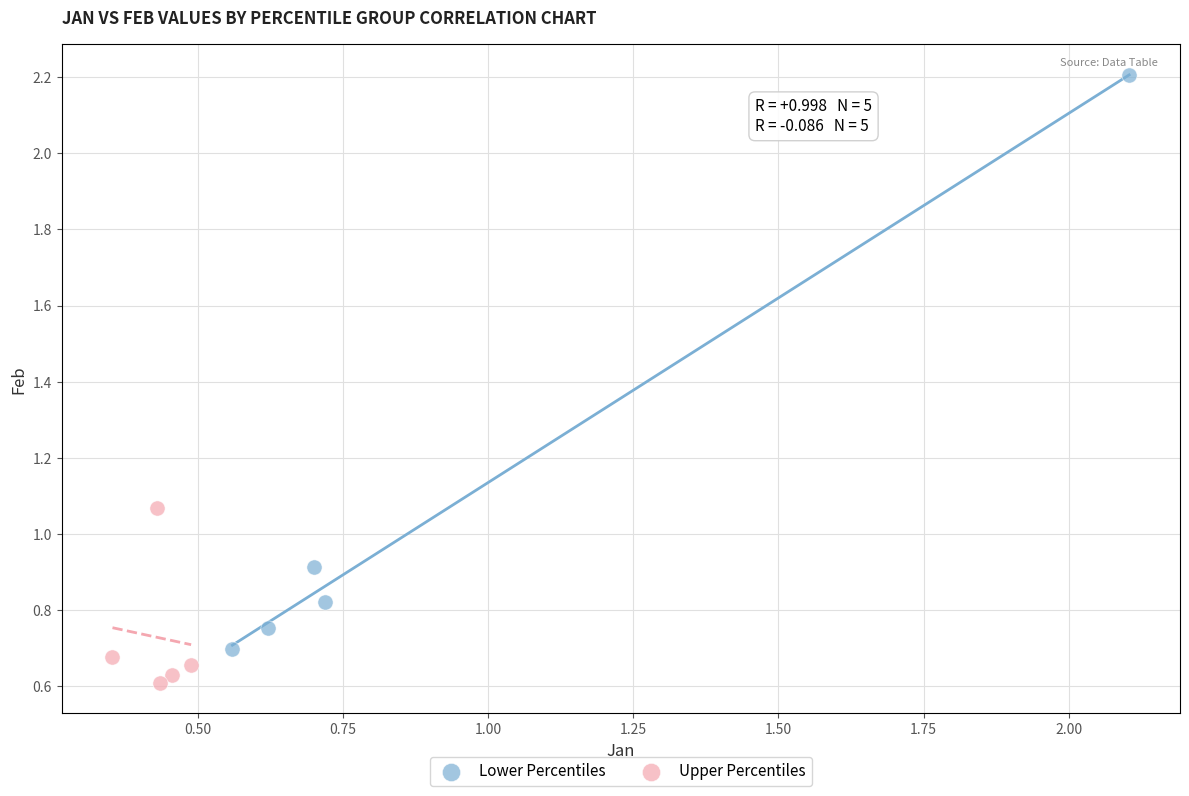

Which series has the largest Y range (max minus min)?

Lower Percentiles